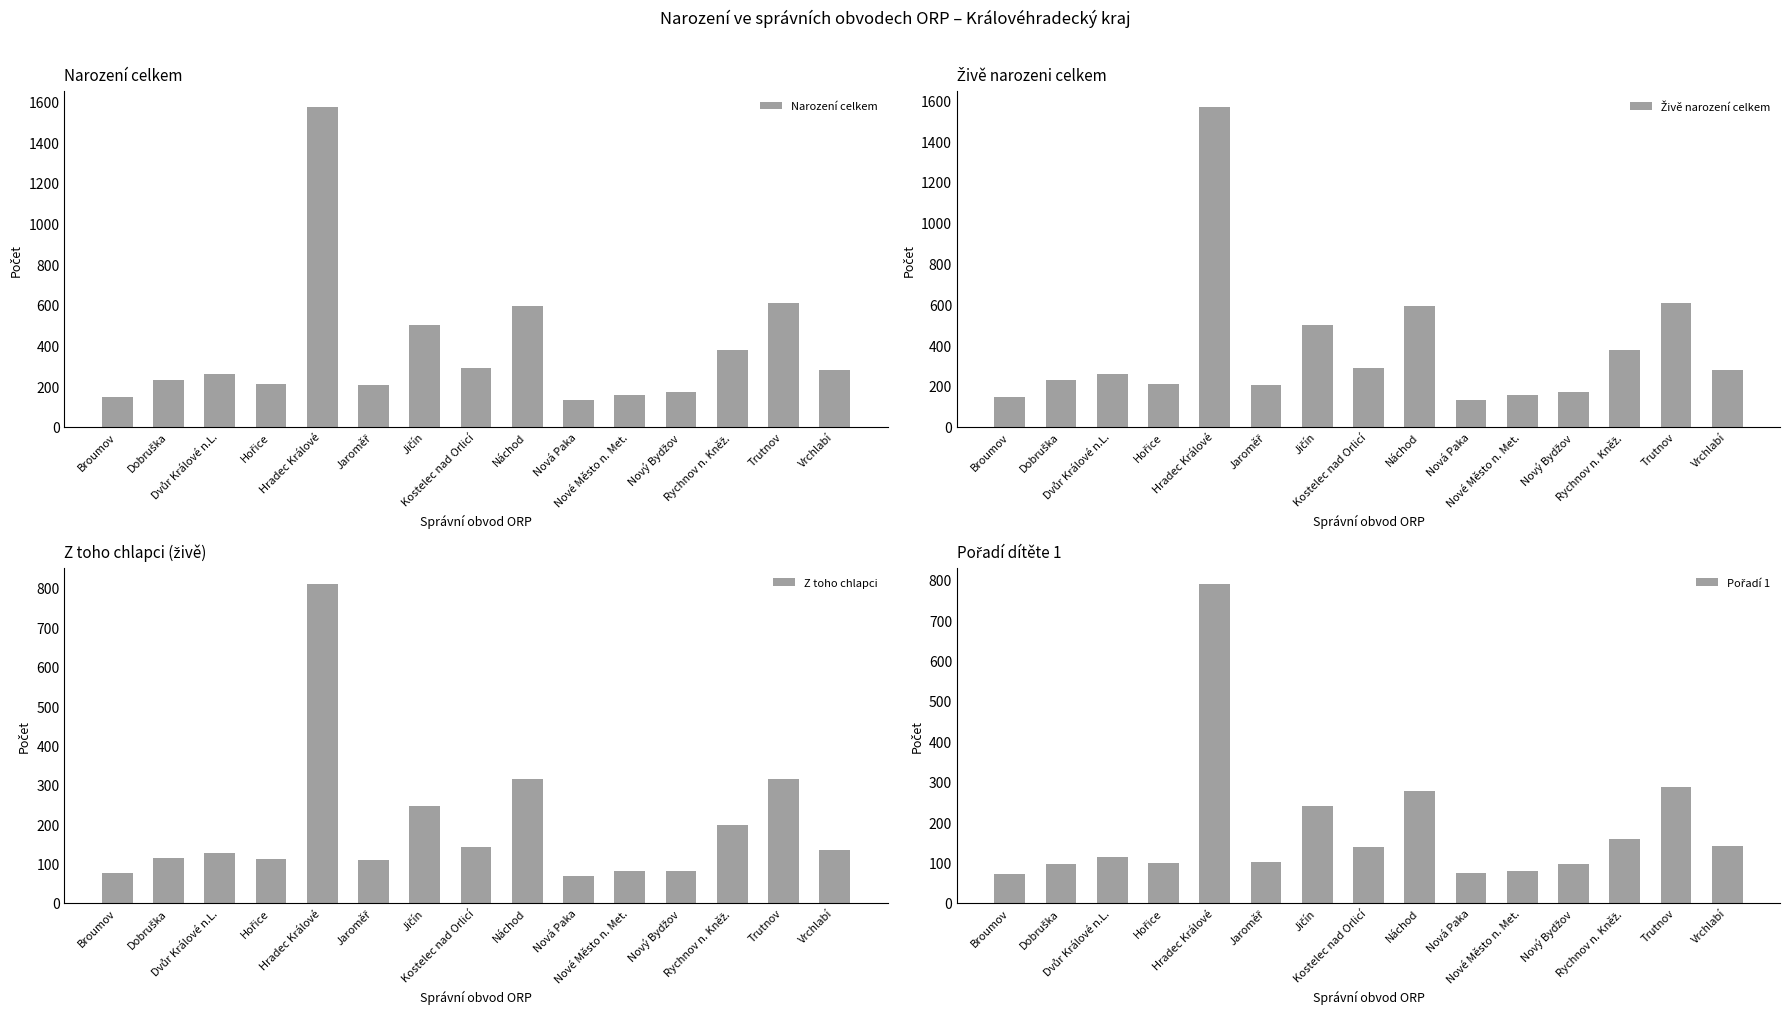

The Živě narození celkem series shows 279 at Vrchlabí. True or false?

True